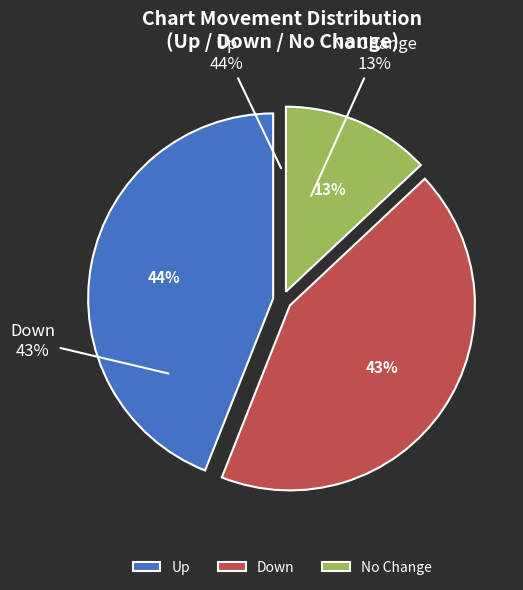

Is - the majority of the pie?

No